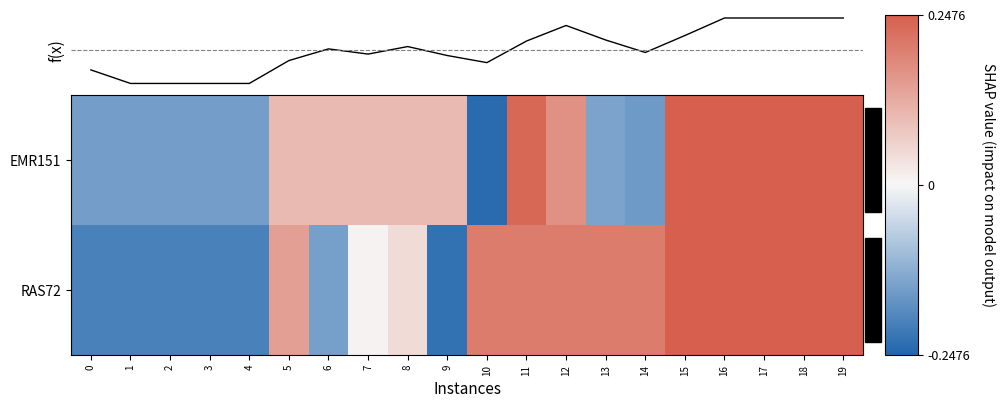

What is the minimum value shown in the chart?

-0.2